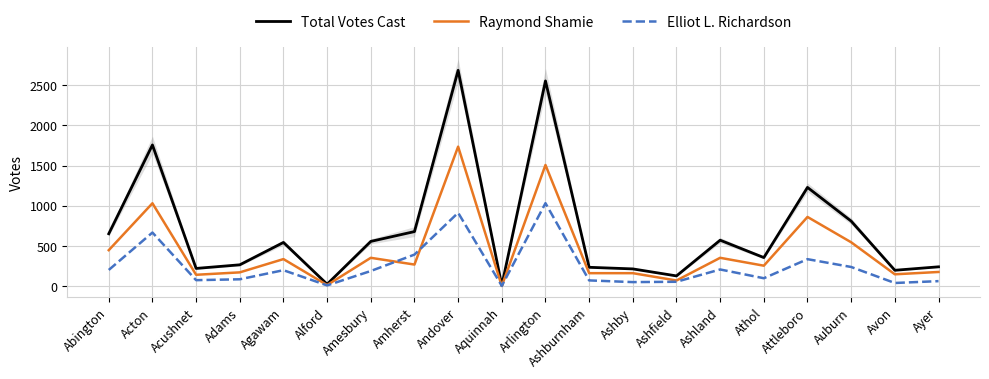

Which category has the highest value in the Elliot L. Richardson series?

Arlington